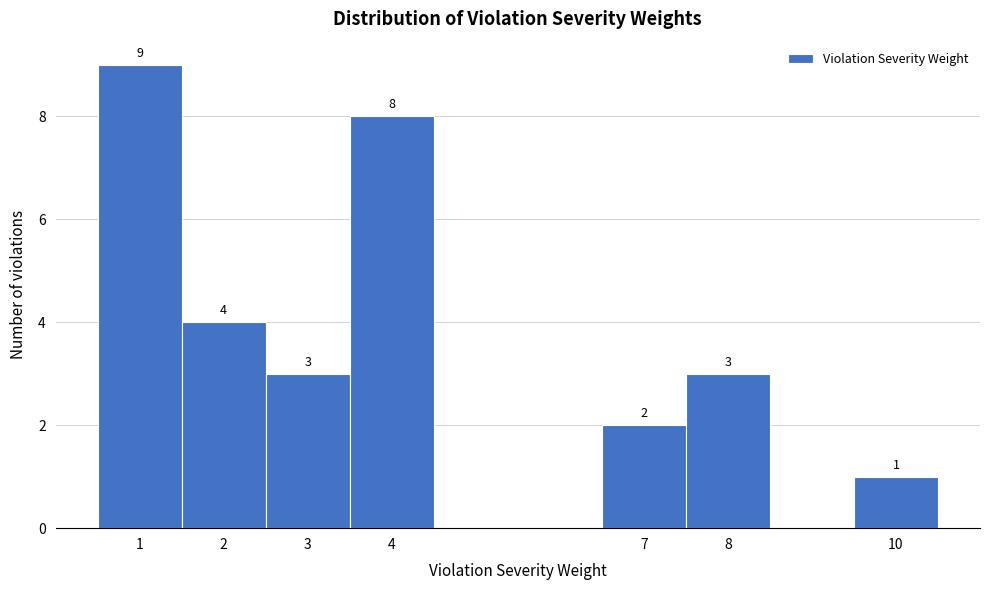

Over which range of the x-axis is the bar tallest?

0.5 to 1.5